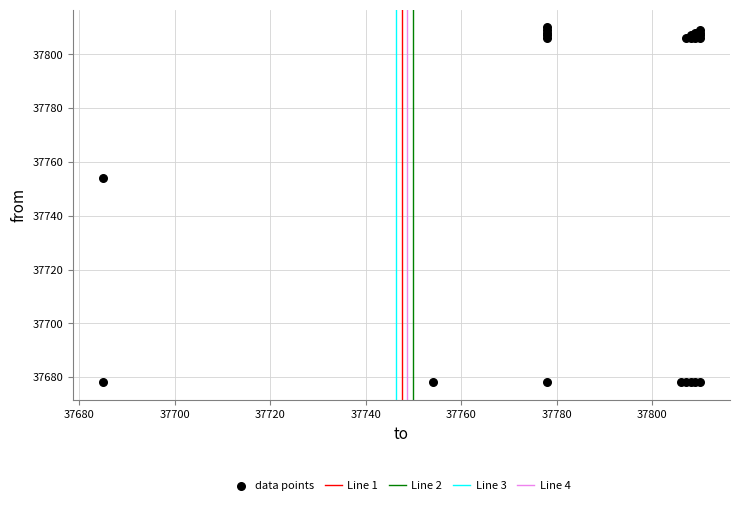

What Y value in the scatter plot is closest to 37744?

37754